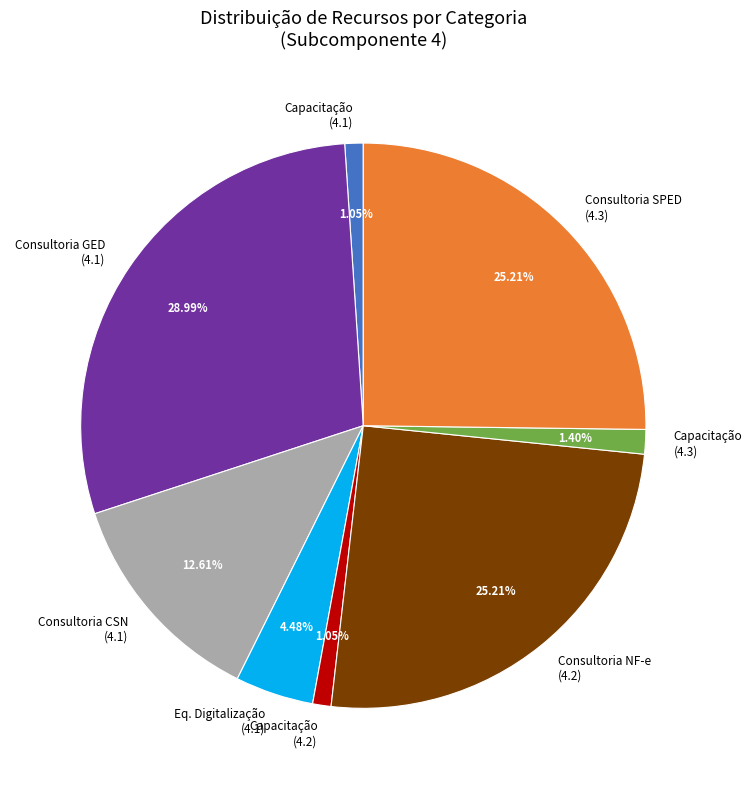

Do Consultoria CSN (4.1) and Consultoria GED (4.1) together represent more than half of the pie?

No